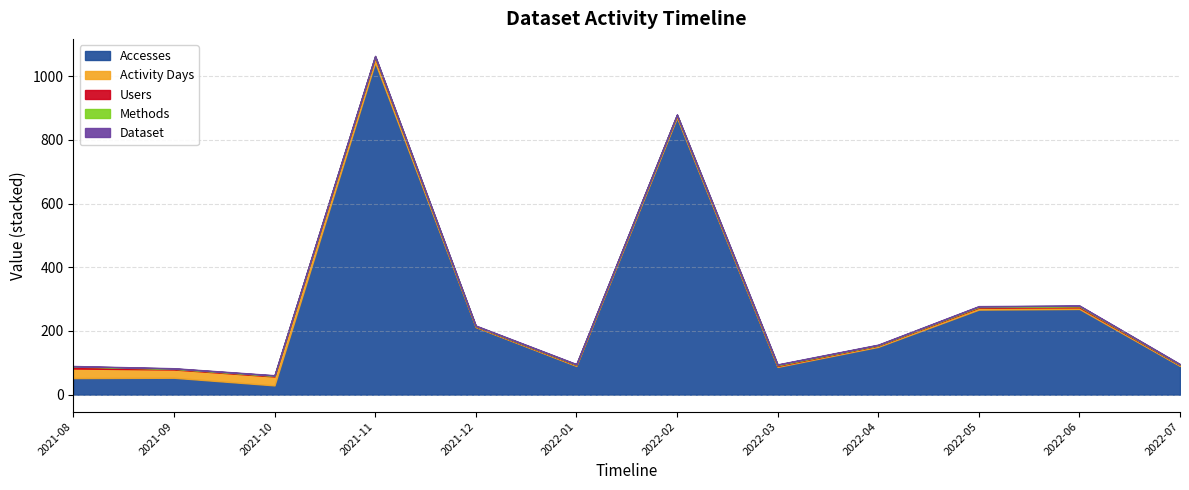

What is the highest value of the Accesses series?

1043